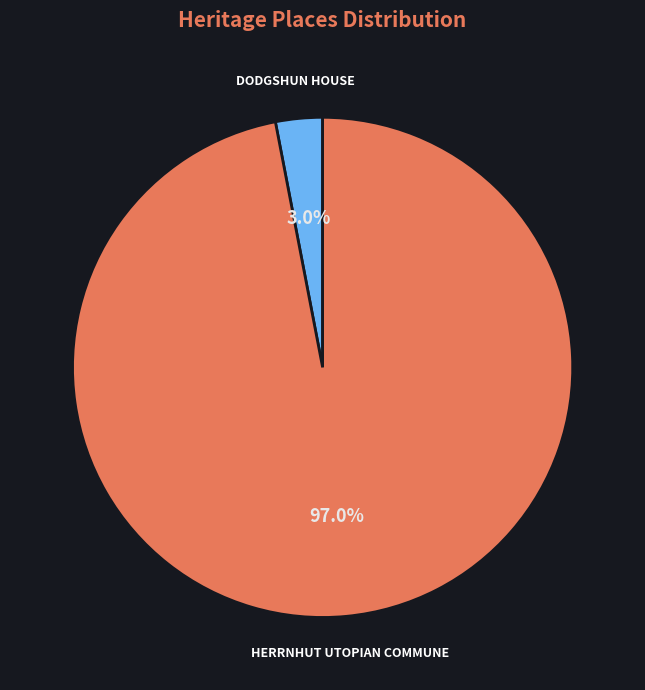

To the nearest percent, what is the difference between the largest and smallest slice percentages?

94%